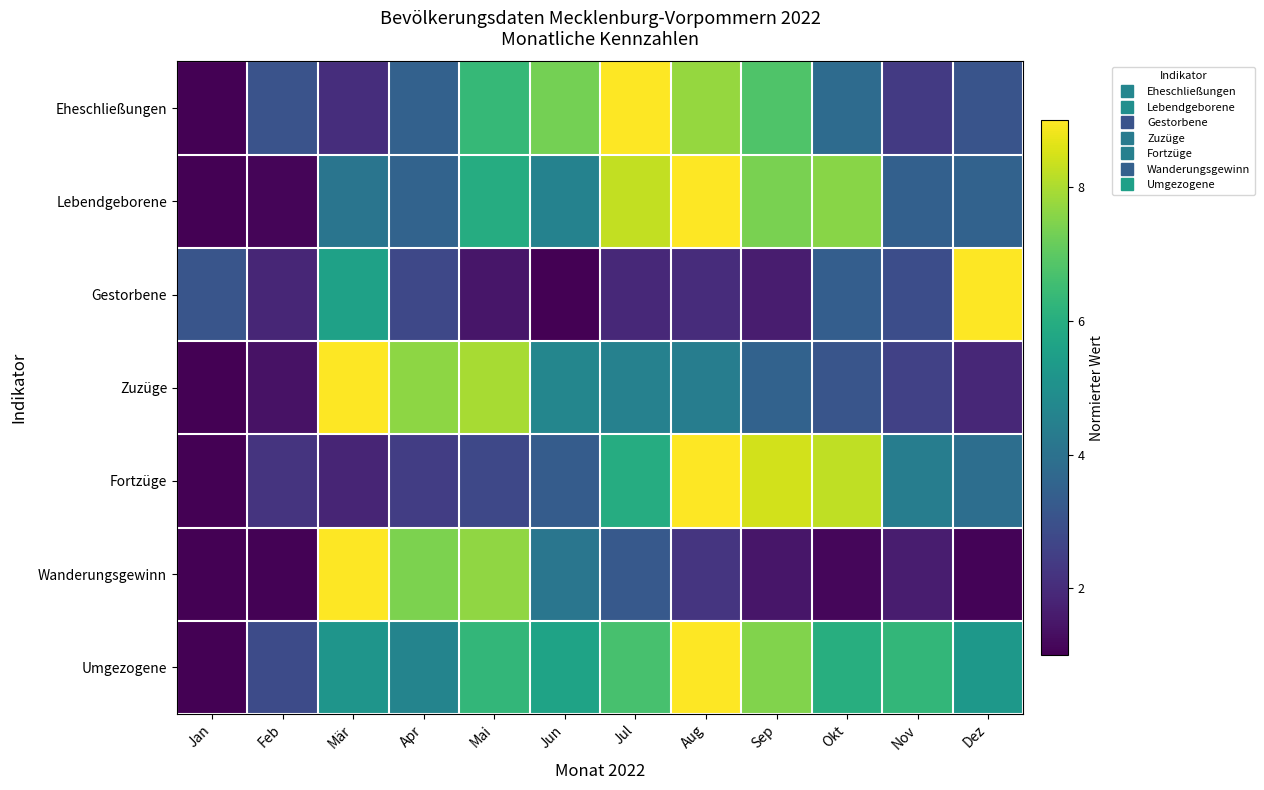

What is the greatest value displayed?

9.0